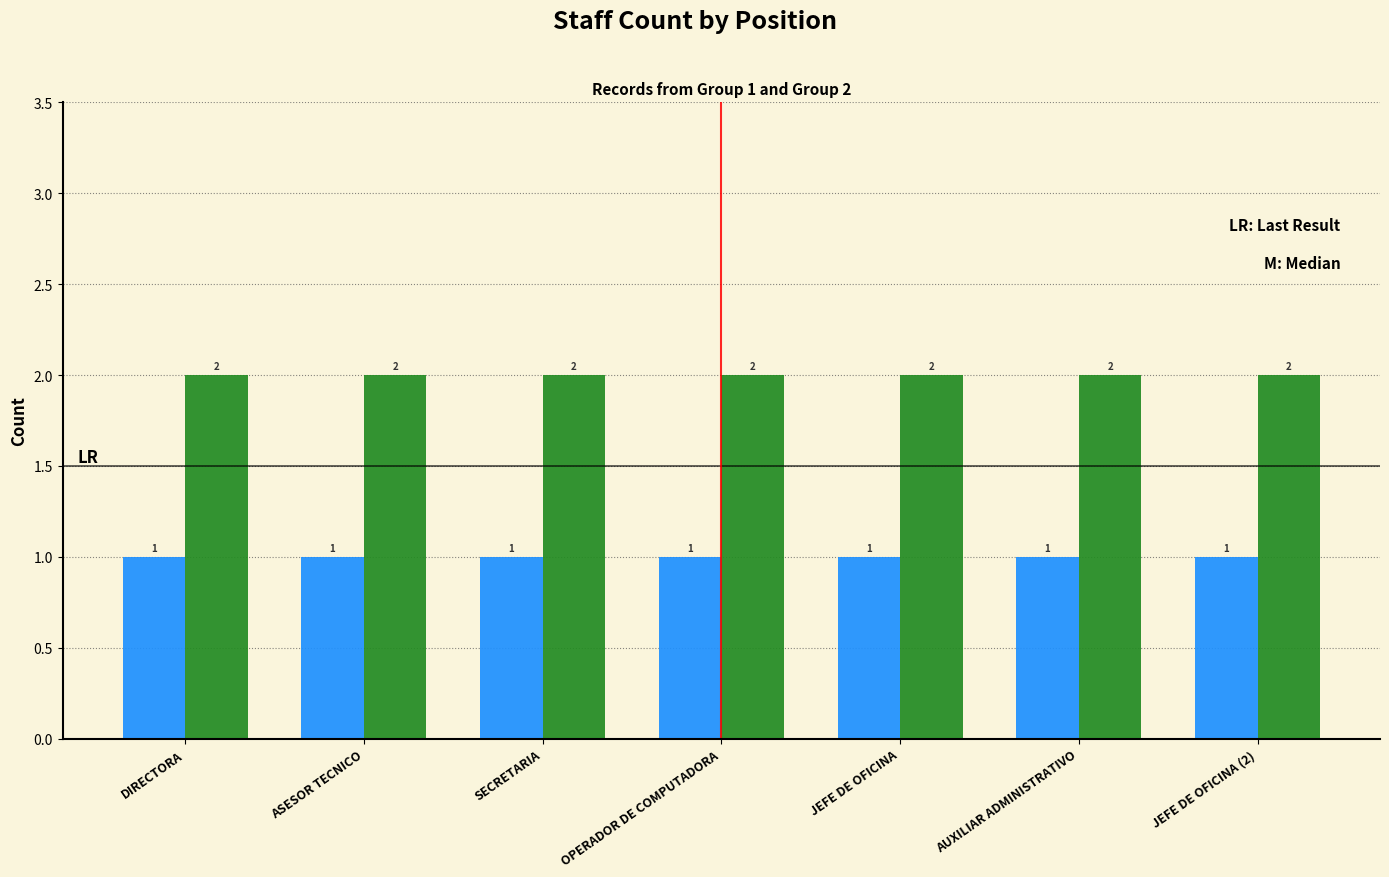

What is the total value across all series at OPERADOR DE COMPUTADORA?

3